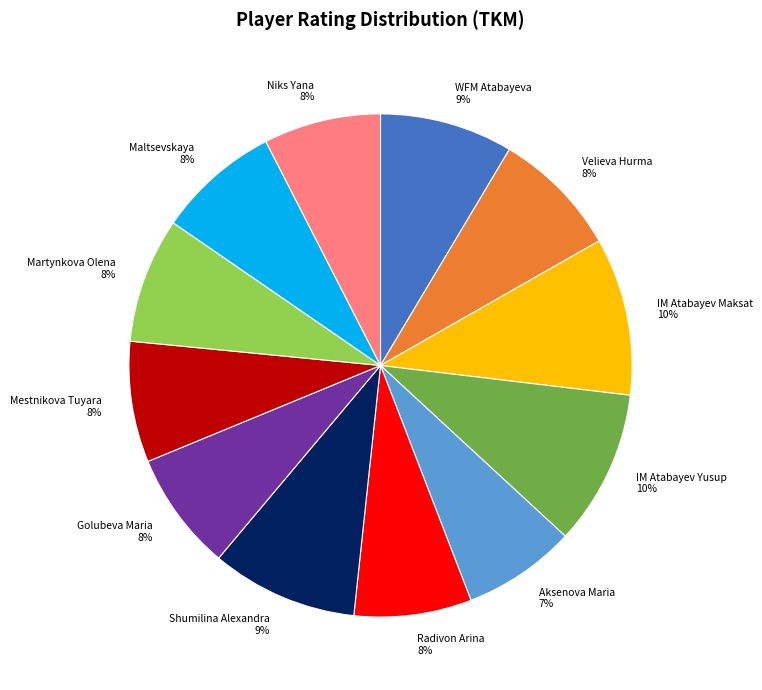

Is the sum of Niks Yana 8% and Shumilina Alexandra 9% greater than half?

No